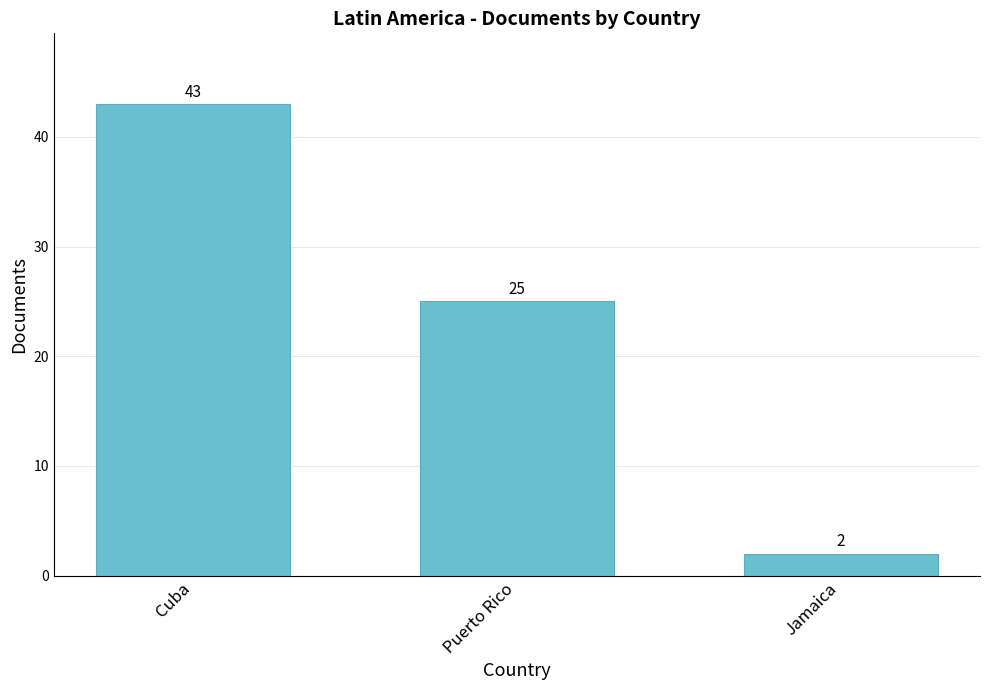

List the labels in order of value, smallest first.

Jamaica, Puerto Rico, Cuba